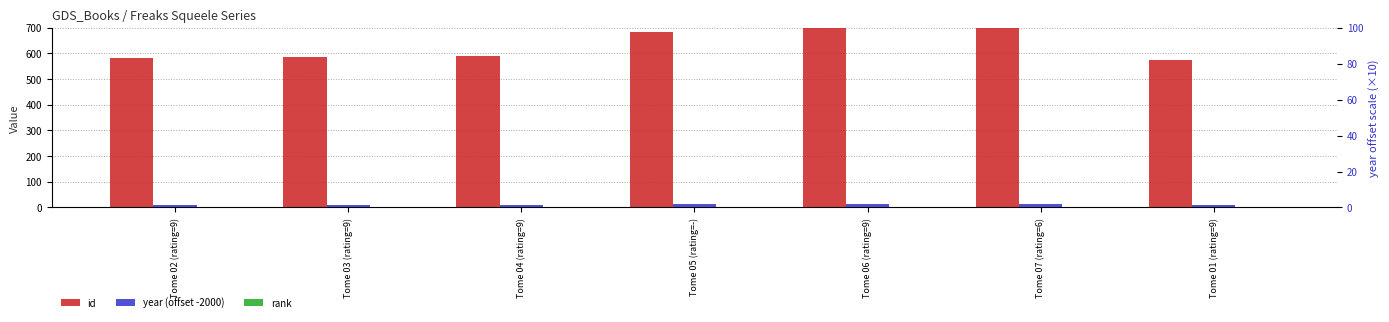

What is the approximate value of year (offset -2000) at Tome 03 (rating=9)?

10